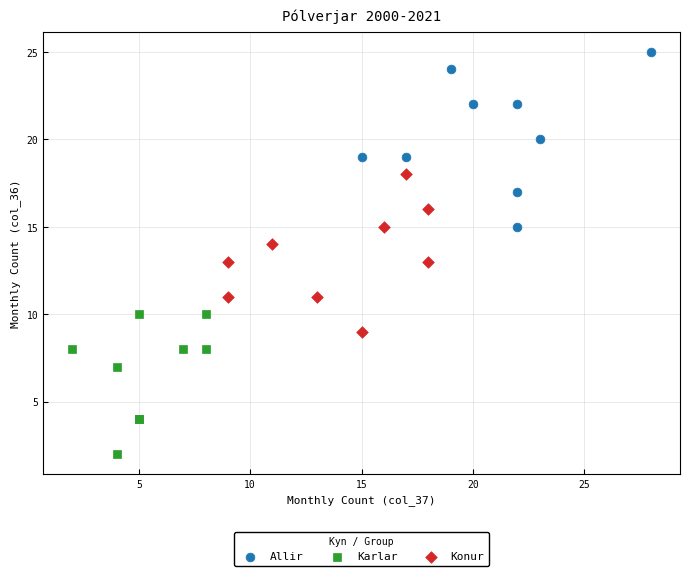

What are all the series names shown in the legend?

Allir, Karlar, Konur